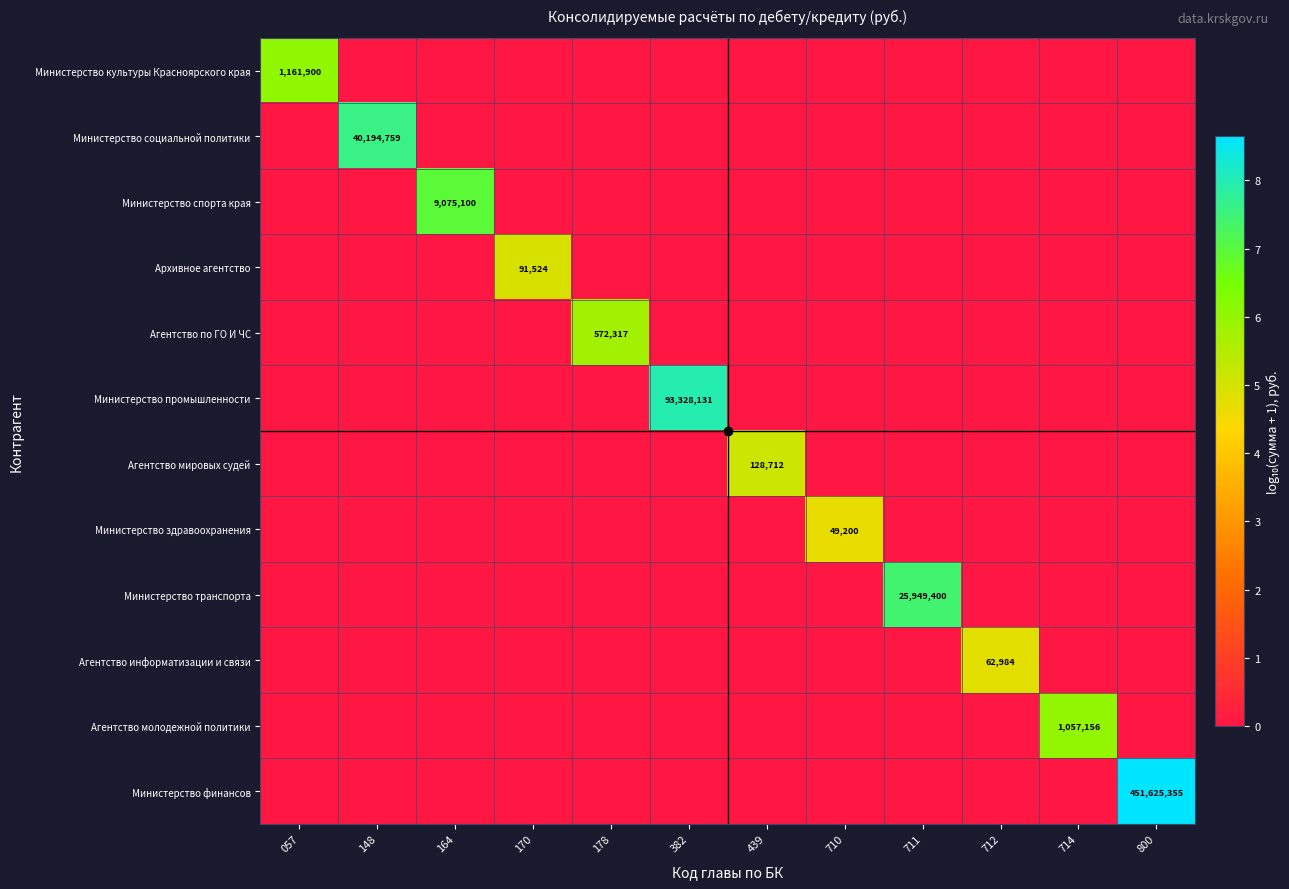

The value of Министерство социальной политики at 148 is 40194759. True or false?

True